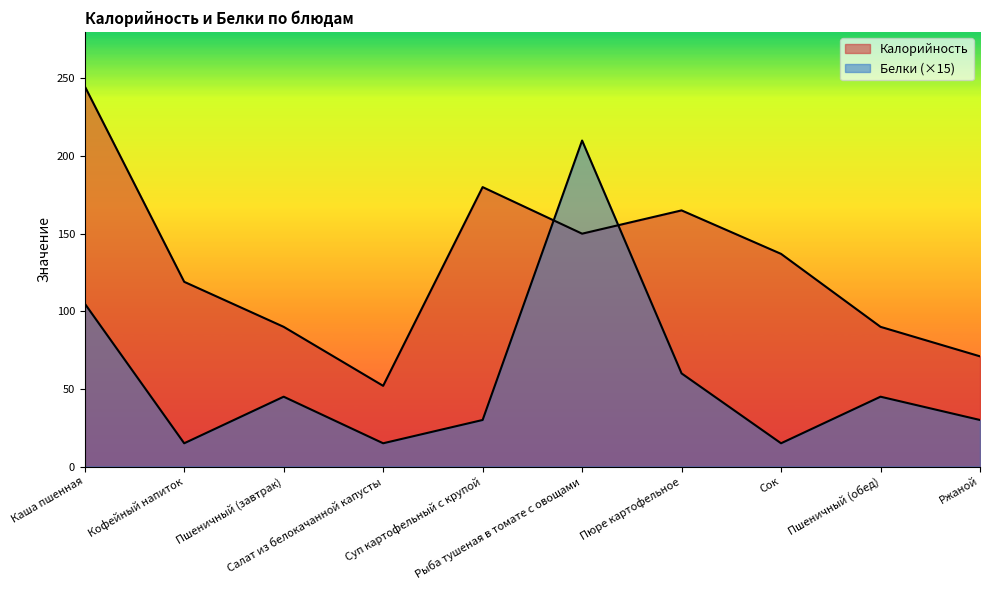

How many interior local valleys does the Калорийность series have?

2